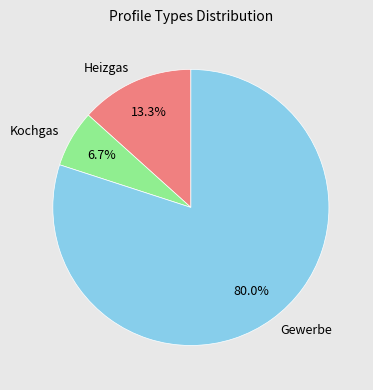

Which has a higher value, Heizgas or Kochgas?

Heizgas